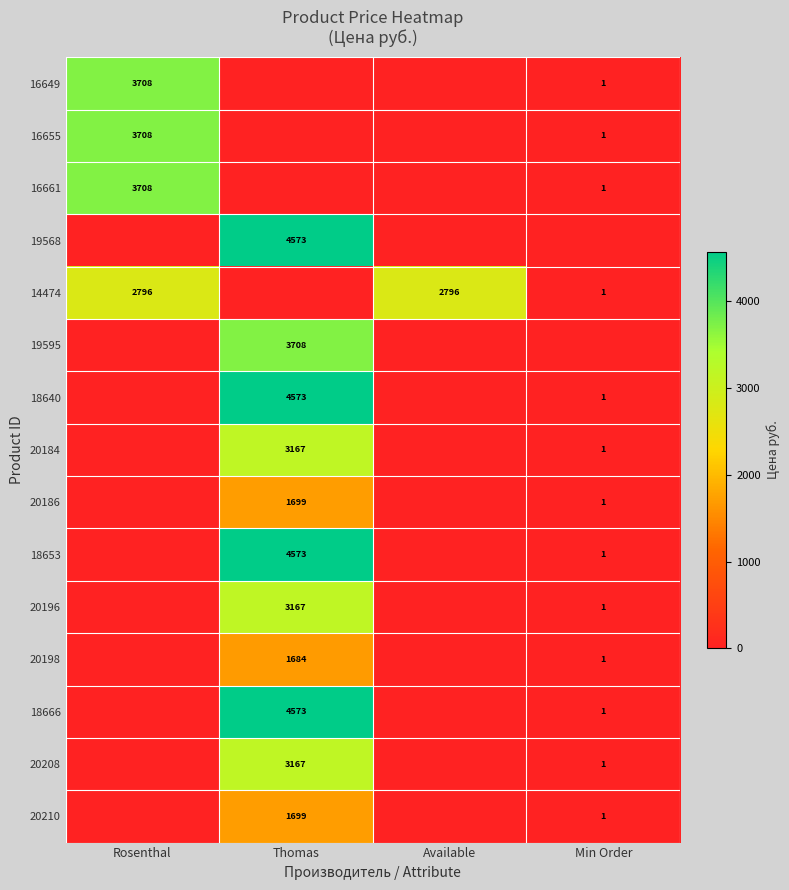

How many categories are shown in the chart?

4